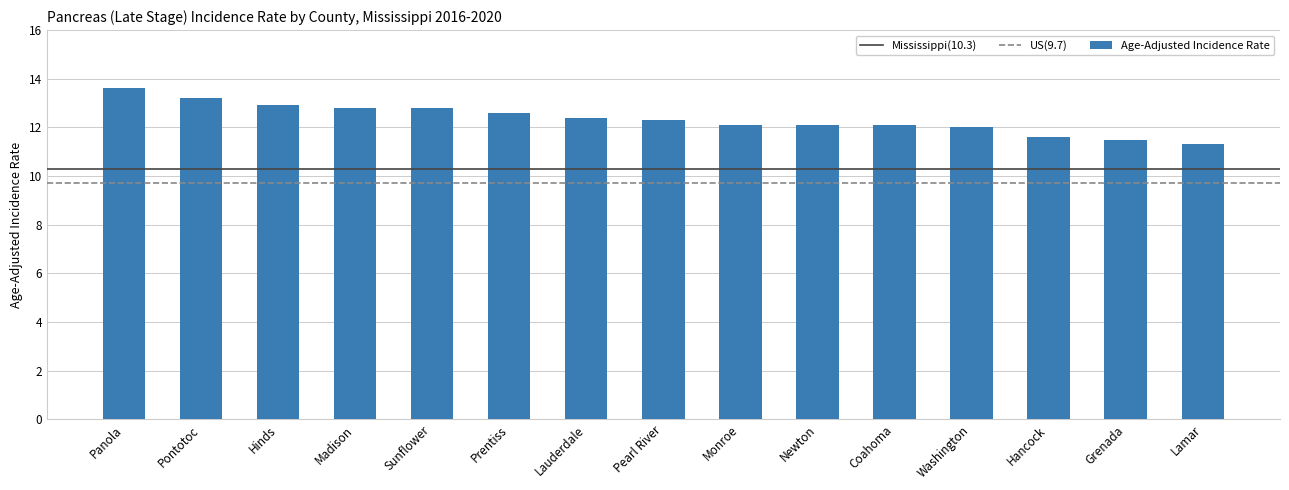

At which label does the data first exceed 12?

Panola